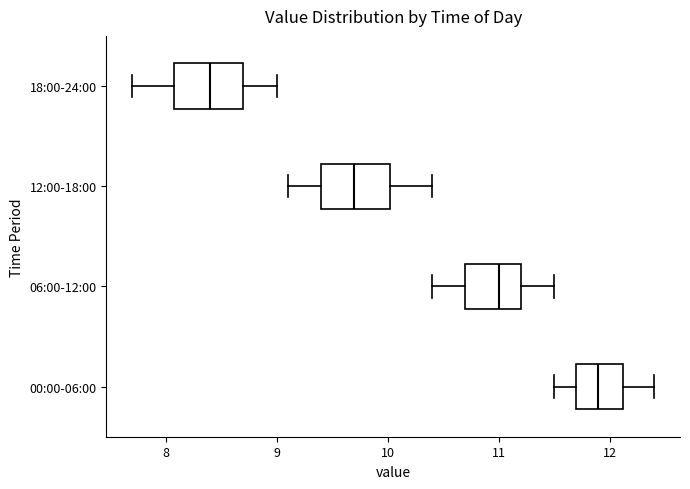

Which box has the furthest to the right median line?

00:00-06:00